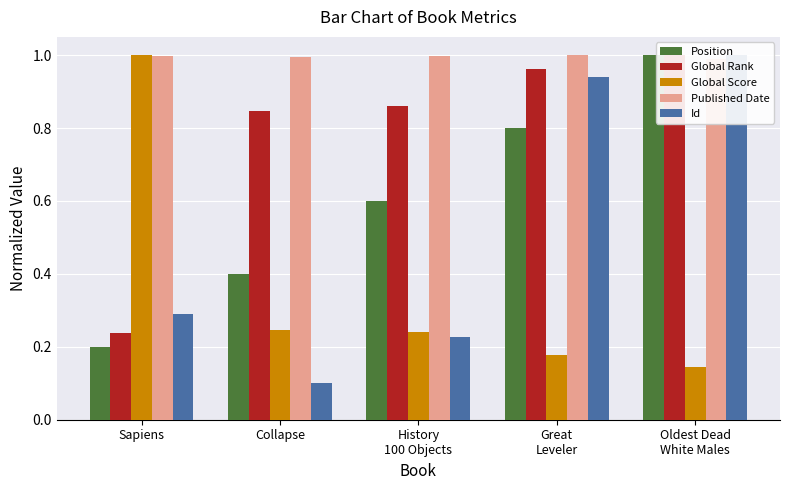

Reading right to left, transcribe all the data shown in this chart.

Position: Oldest Dead
White Males=1.0	Great
Leveler=0.8	History
100 Objects=0.6	Collapse=0.4	Sapiens=0.2
Global Rank: Oldest Dead
White Males=1.0	Great
Leveler=1.0	History
100 Objects=0.9	Collapse=0.8	Sapiens=0.2
Global Score: Oldest Dead
White Males=0.1	Great
Leveler=0.2	History
100 Objects=0.2	Collapse=0.2	Sapiens=1.0
Published Date: Oldest Dead
White Males=1.0	Great
Leveler=1.0	History
100 Objects=1.0	Collapse=1.0	Sapiens=1.0
Id: Oldest Dead
White Males=1.0	Great
Leveler=0.9	History
100 Objects=0.2	Collapse=0.1	Sapiens=0.3